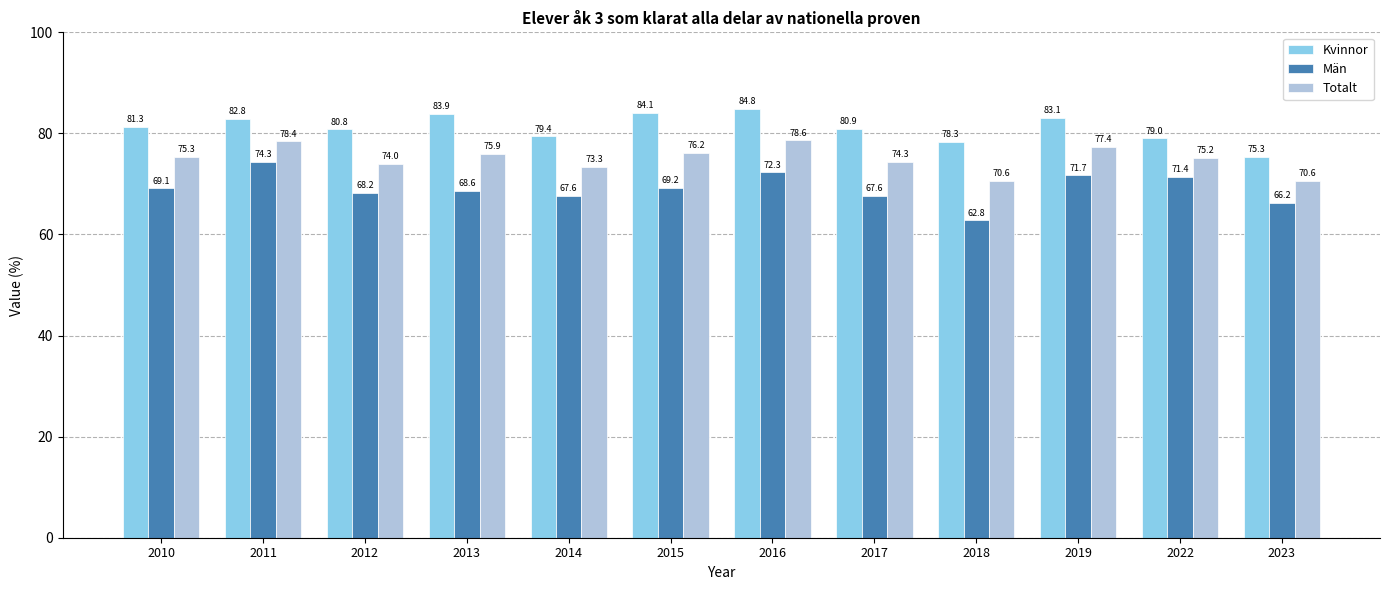

What is the minimum value shown in the chart?

62.8